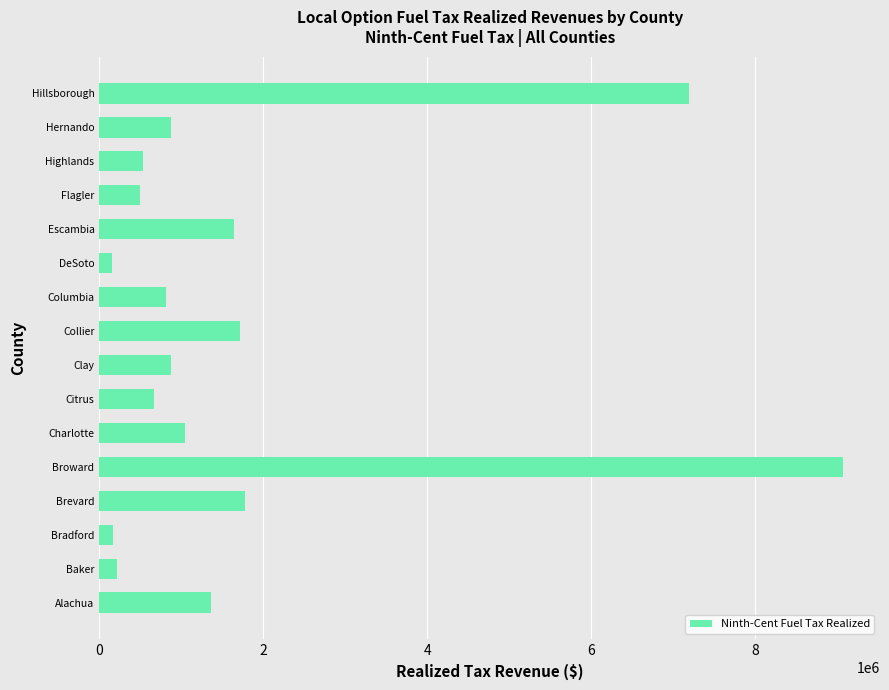

At which label is the value closest to 4612007?

Hillsborough